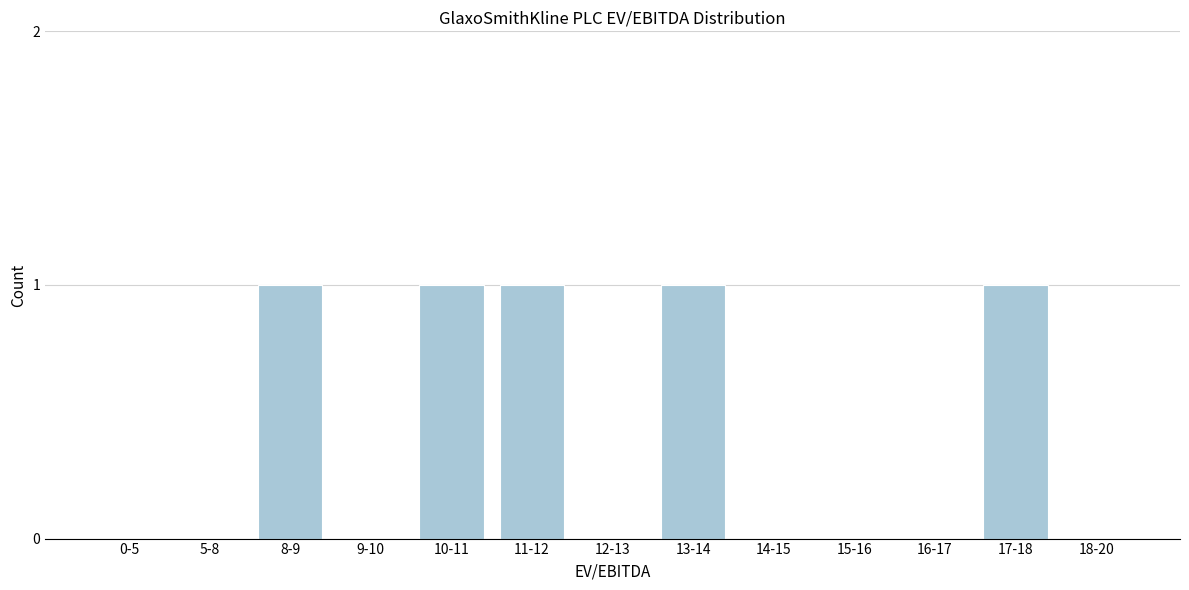

Reading right to left, list all the values displayed in this chart.

18-20=0	17-18=1	16-17=0	15-16=0	14-15=0	13-14=1	12-13=0	11-12=1	10-11=1	9-10=0	8-9=1	5-8=0	0-5=0